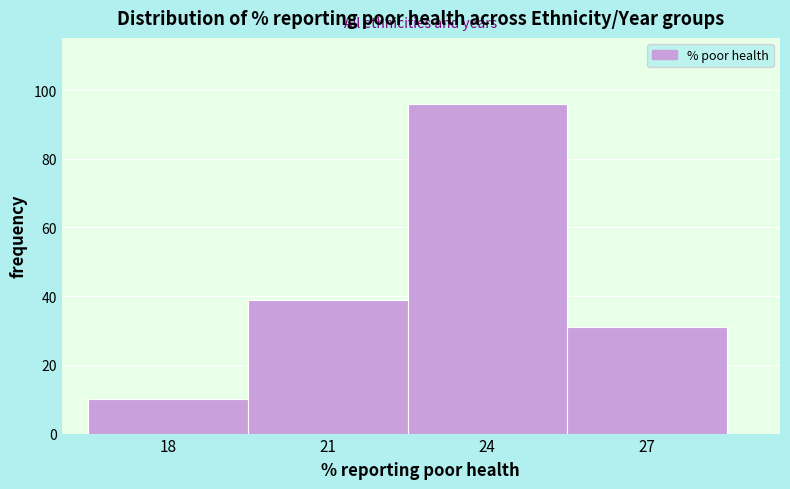

Reading right to left, extract all data points from this chart.

27=31	24=96	21=39	18=10